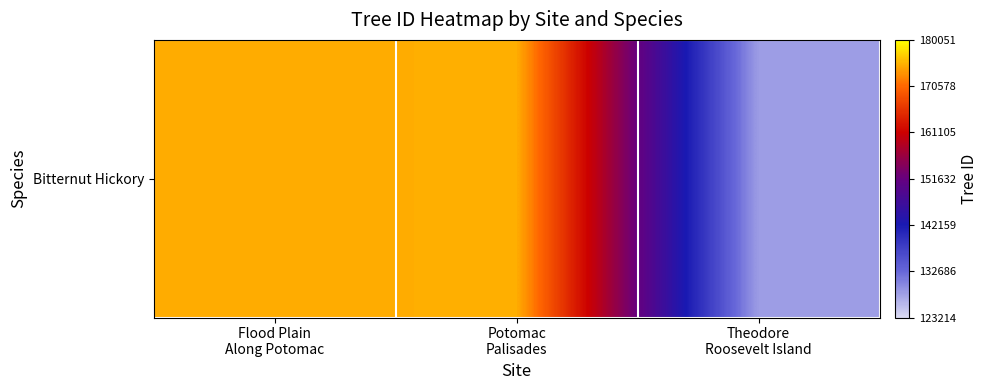

The chart shows a value of 173260 at Theodore
Roosevelt Island. True or false?

False